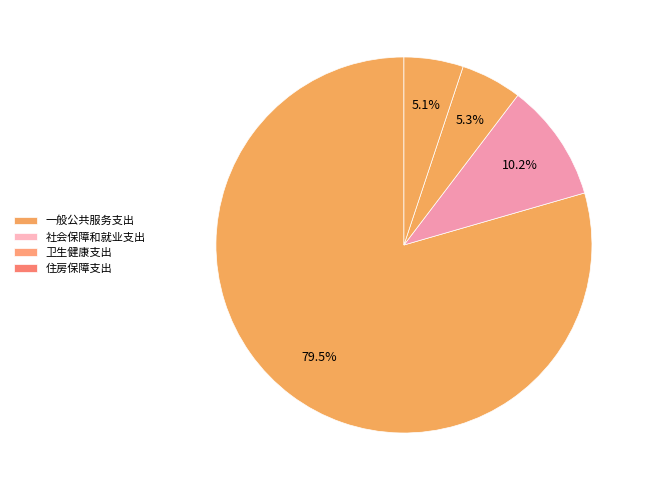

Is 住房保障支出 the majority of the pie?

No